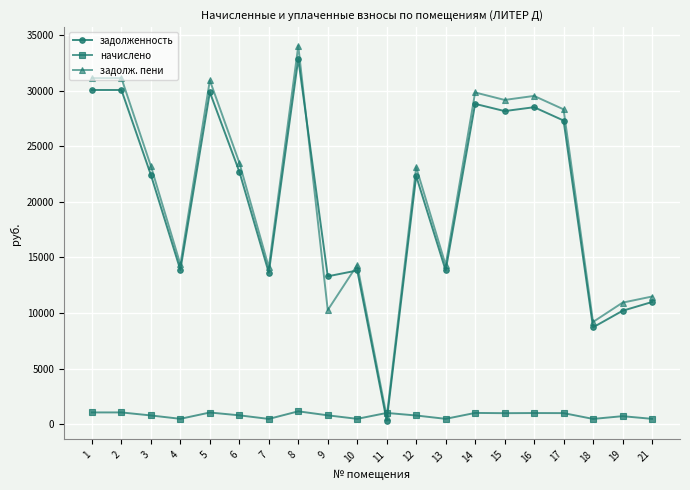

Rank the series by their maximum value, from highest to lowest.

задолж. пени, задолженность, начислено